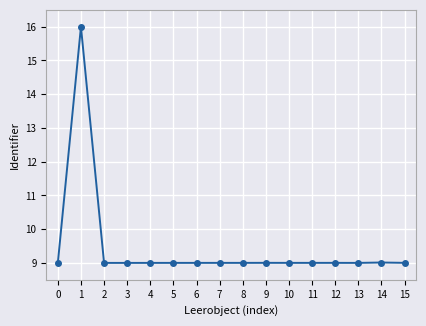

Reading right to left, what are all the values shown in this chart?

9.0	9.0	9.0	9.0	9.0	9.0	9.0	9.0	9.0	9.0	9.0	9.0	9.0	9.0	16.0	9.0